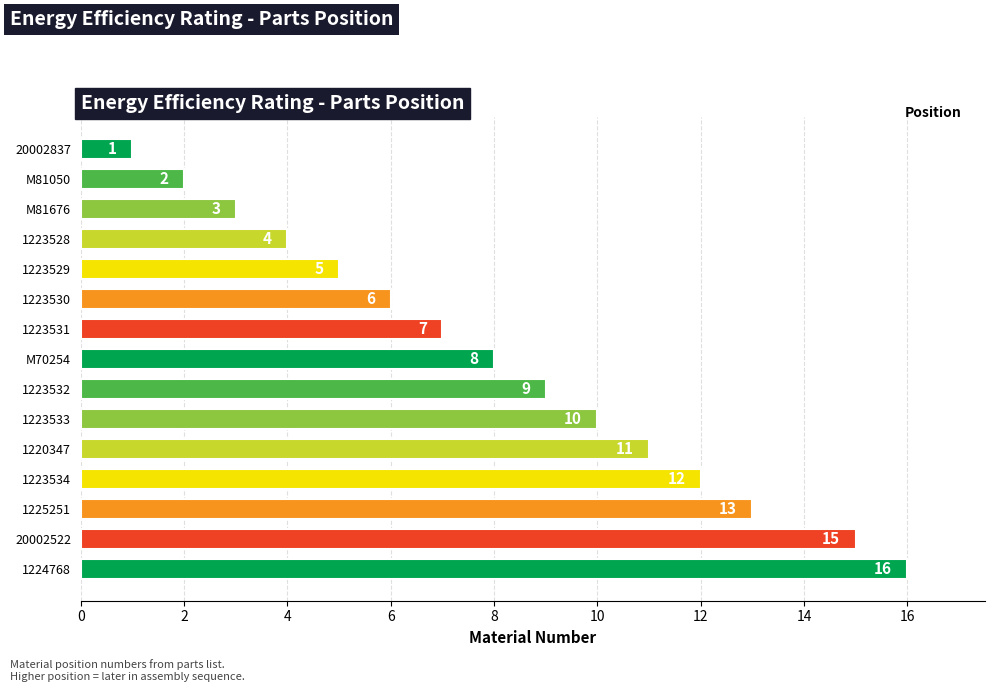

What is the approximate value at 20002522, to the nearest 5?

15